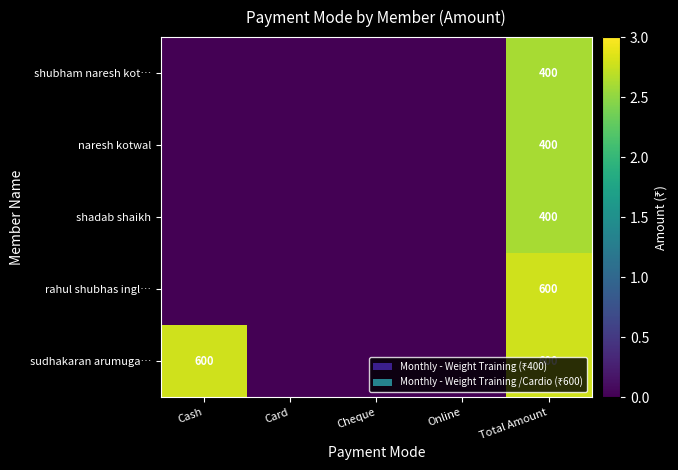

Which category has the highest value in the shadab shaikh series?

Total Amount